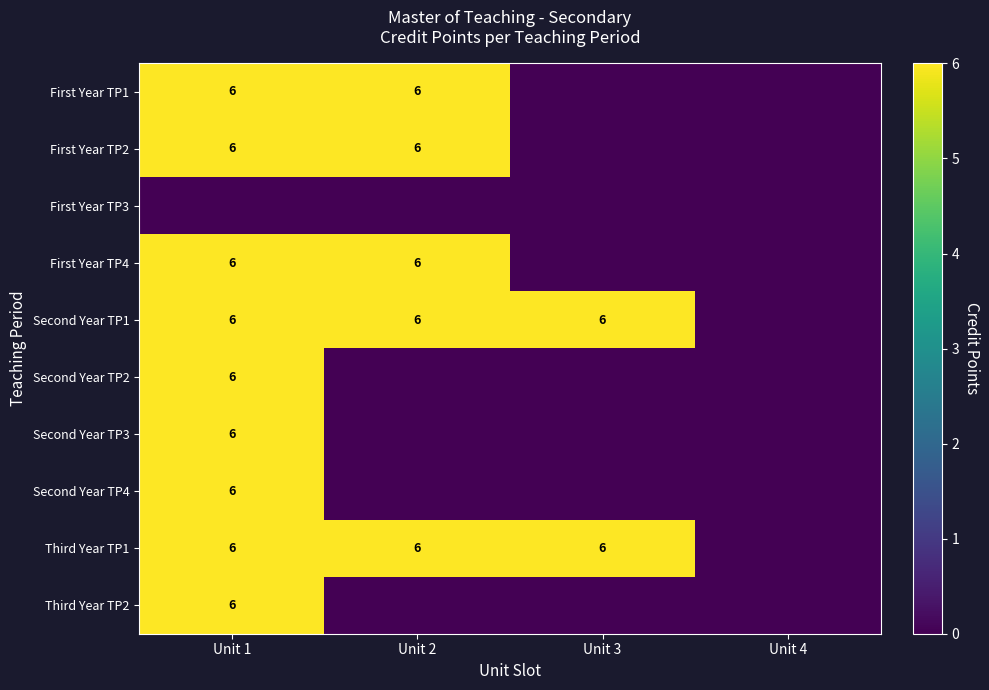

What is the maximum value shown in the chart?

6